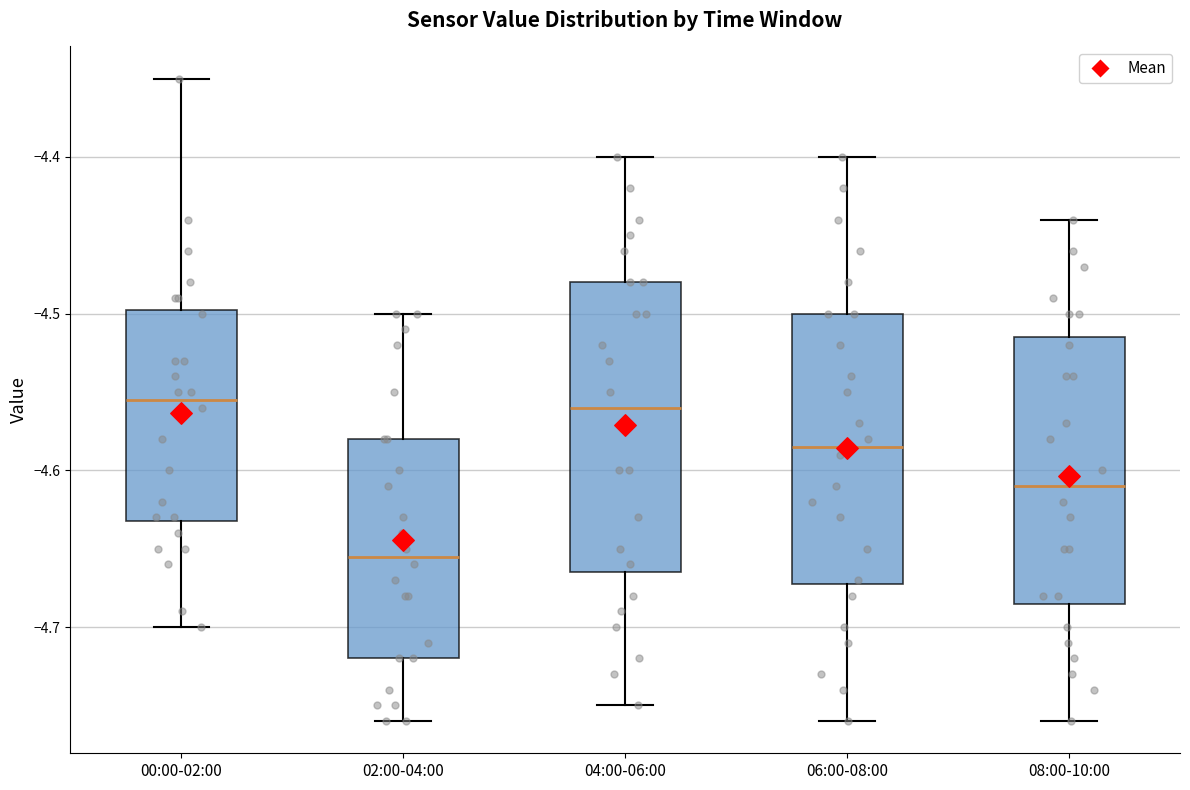

Reading left to right, read every box against the y-axis: the position of its median line, the range the box covers, and the ends of its whiskers. The values are not printed on the chart, so give them approximately, as read against the axis.

00:00-02:00: median -4.55, box -4.63 to -4.50, whiskers -4.70 to -4.35
02:00-04:00: median -4.65, box -4.72 to -4.58, whiskers -4.76 to -4.50
04:00-06:00: median -4.56, box -4.66 to -4.48, whiskers -4.75 to -4.40
06:00-08:00: median -4.58, box -4.67 to -4.50, whiskers -4.76 to -4.40
08:00-10:00: median -4.61, box -4.68 to -4.51, whiskers -4.76 to -4.44